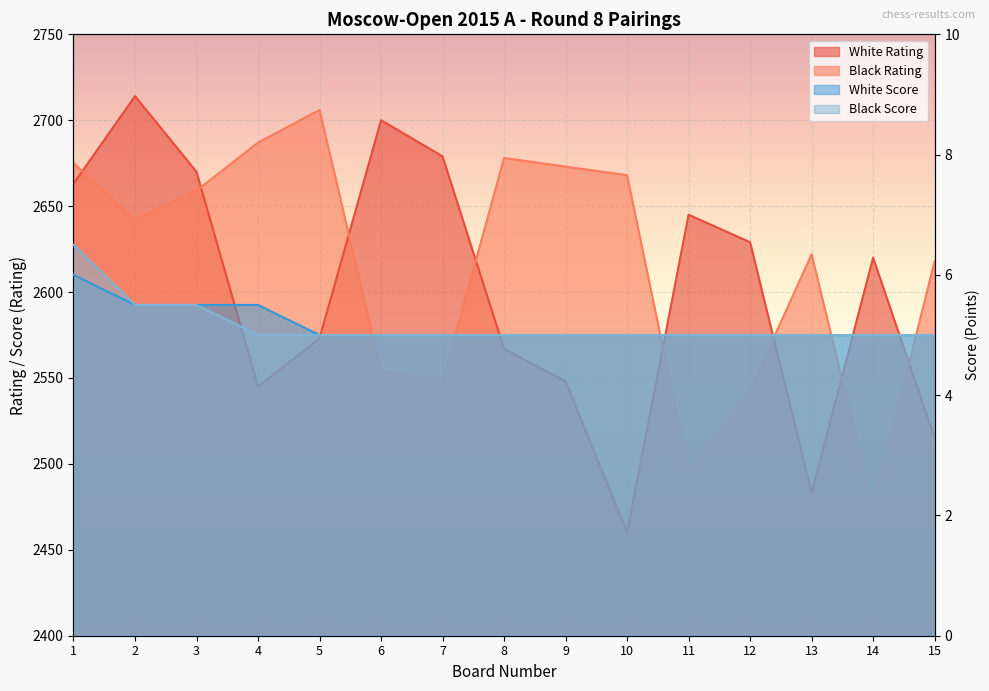

What is the difference between the second highest and second lowest values in the White Score series?

0.5